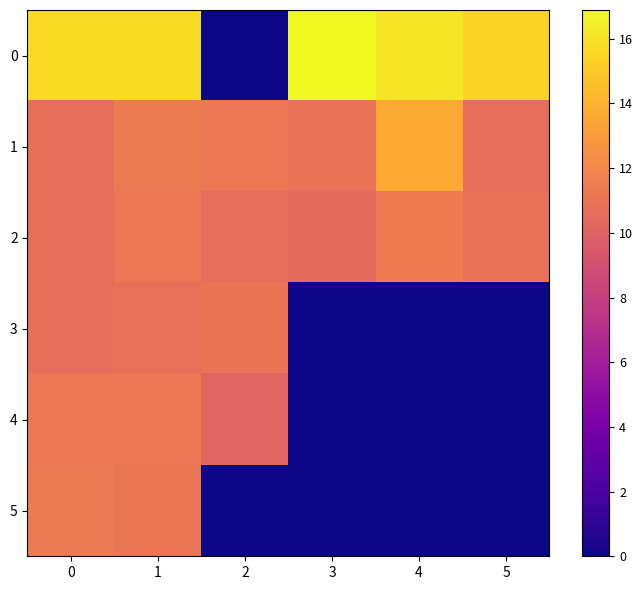

At which category is the sum across all series the highest?

1